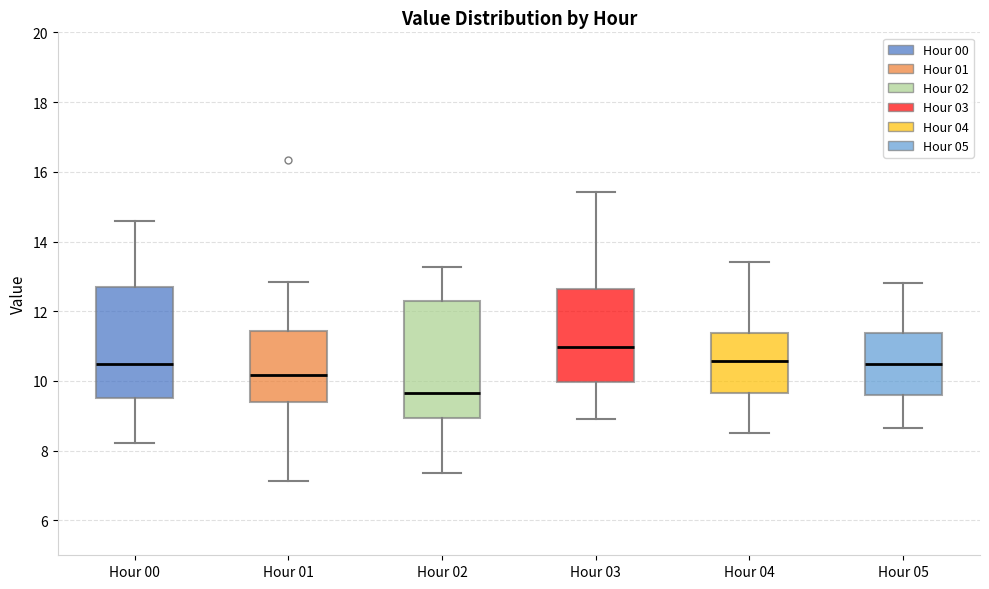

Which box's median line is the highest?

Hour 03